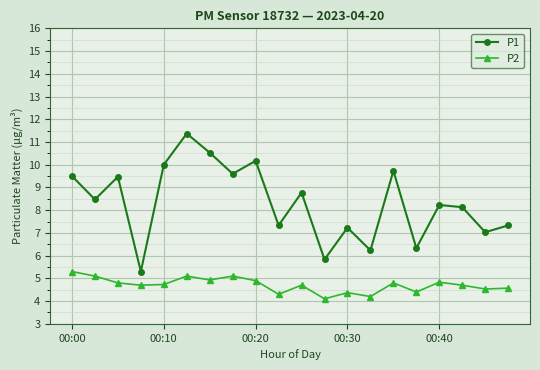

True or false: P2 has more than 1 interior local peaks.

True